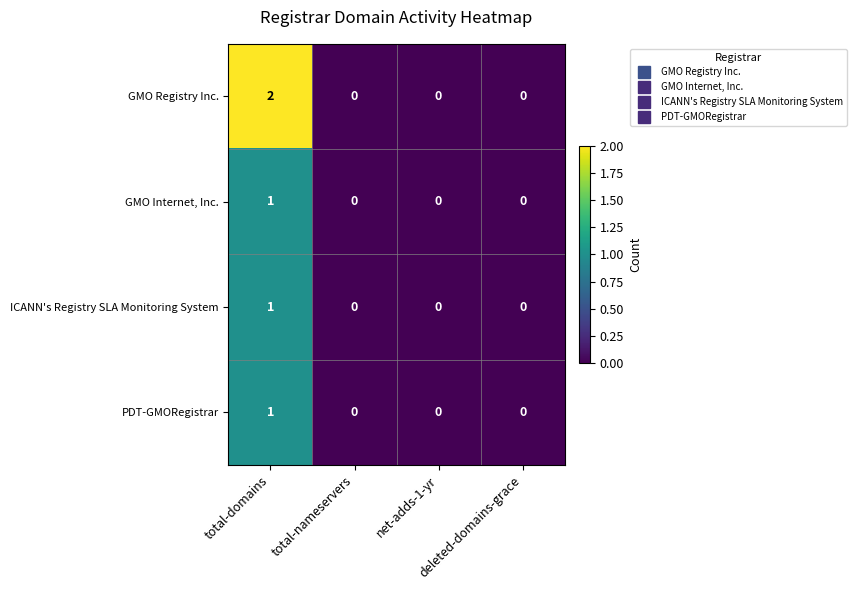

Which series has the largest range (max minus min)?

GMO Registry Inc.